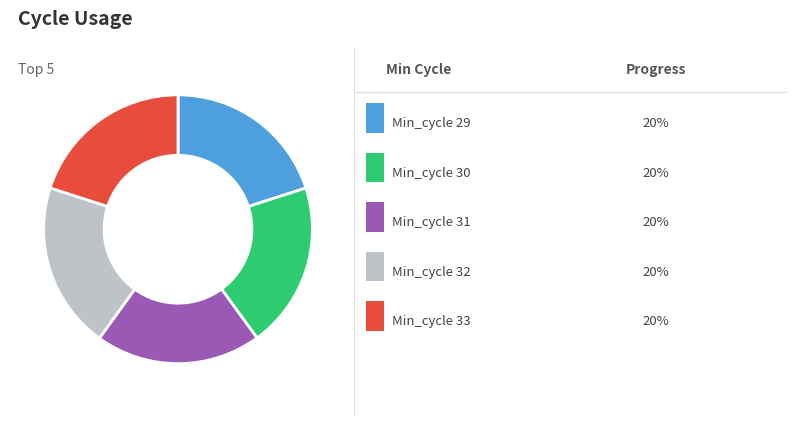

Is there a majority slice in this chart?

No